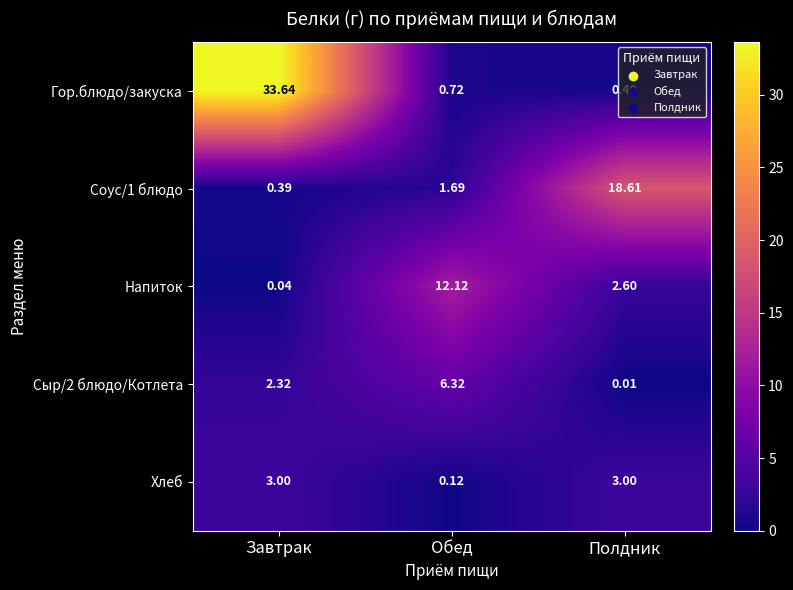

Where is Гор.блюдо/закуска nearest to the value 17?

Обед